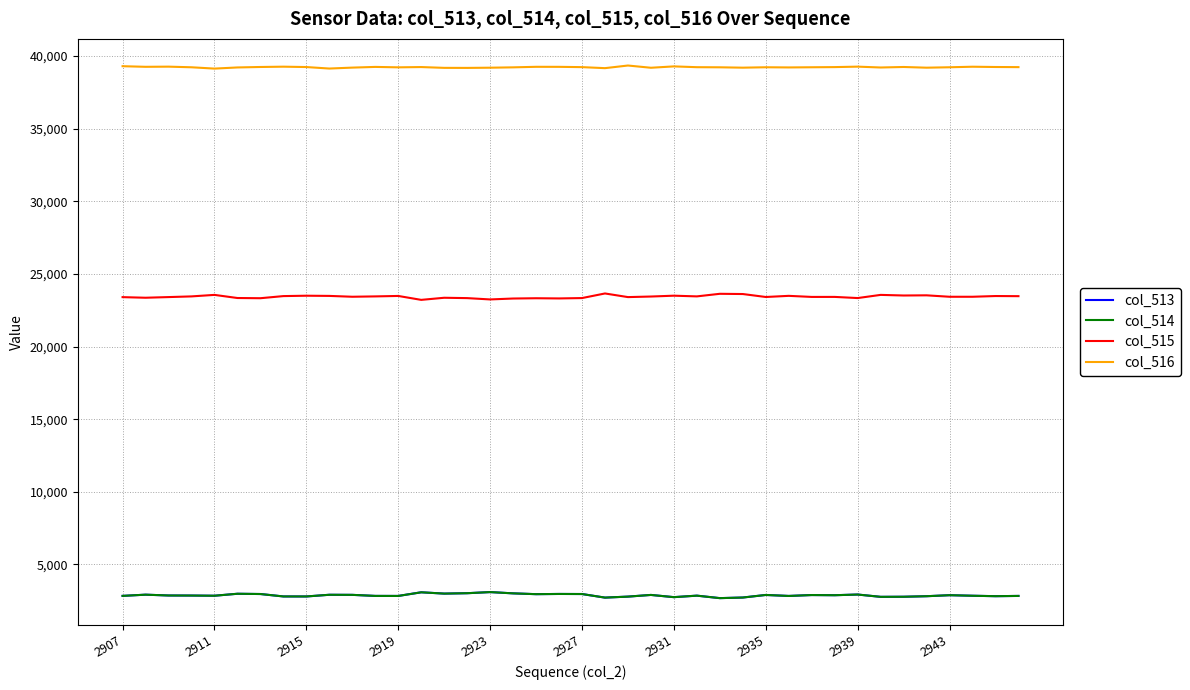

What is the lowest value of the col_514 series?

2677